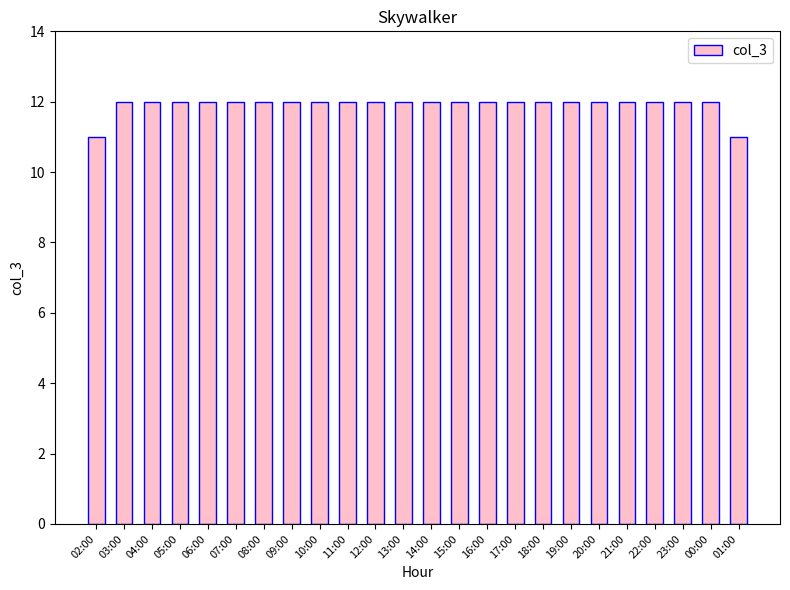

True or false: the data shows 4 at 06:00.

False